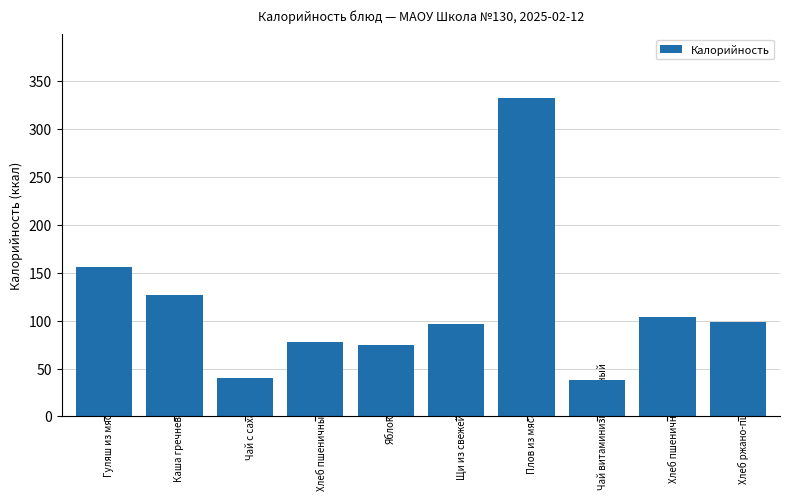

At which label is the value closest to 185?

Гуляш из мяса птицы